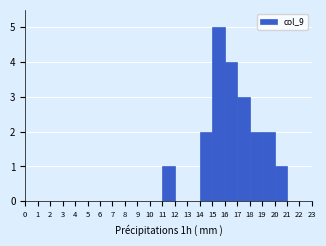

Reading left to right, list every bar in this chart as the range it spans on the x-axis followed by its height. The values are not printed on the chart, so give them approximately, as read against the axis.

10 to 11: 0
11 to 12: 1
12 to 13: 0
13 to 14: 0
14 to 15: 2
15 to 16: 5
16 to 17: 4
17 to 18: 3
18 to 19: 2
19 to 20: 2
20 to 21: 1
21 to 22: 0
22 to 23: 0